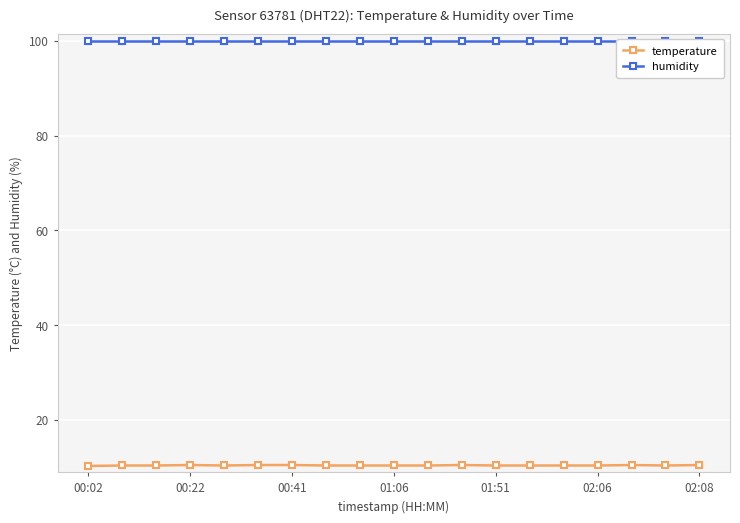

Count the temperature values in the range 10 to 11.

19